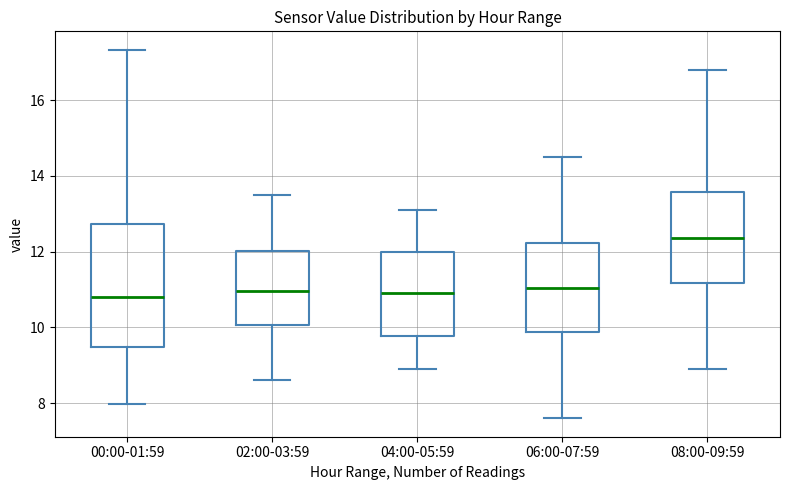

Reading left to right, transcribe this box plot: for each box, give where its median line is, the range the box spans, and where its two whiskers end, as read against the y-axis. The values are not printed on the chart, so give them approximately, as read against the axis.

00:00-01:59: median 10.8, box 9.4 to 12.8, whiskers 8.0 to 17.4
02:00-03:59: median 11.0, box 10.0 to 12.0, whiskers 8.6 to 13.6
04:00-05:59: median 11.0, box 9.8 to 12.0, whiskers 9.0 to 13.2
06:00-07:59: median 11.0, box 9.8 to 12.2, whiskers 7.6 to 14.6
08:00-09:59: median 12.4, box 11.2 to 13.6, whiskers 9.0 to 16.8